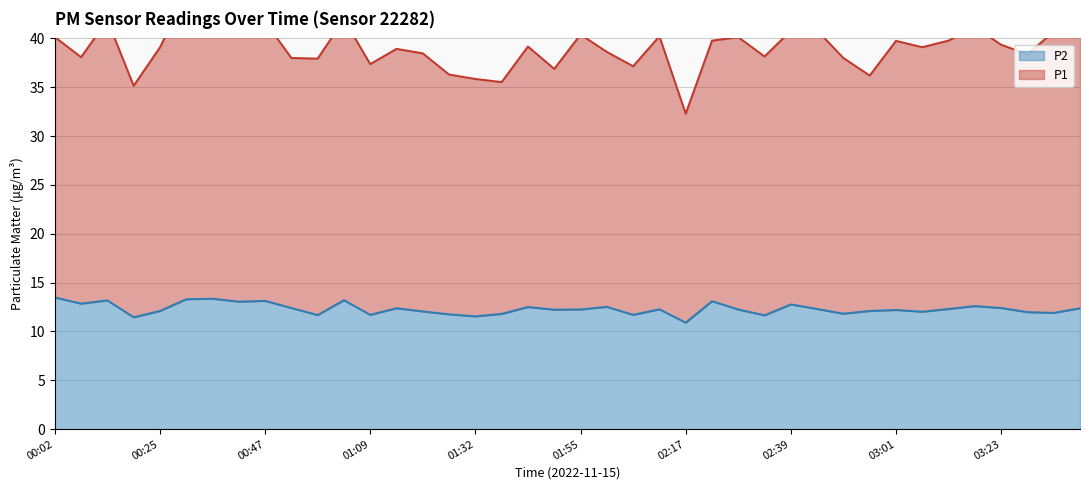

Which has a higher value, 00:58 or 02:11?

02:11